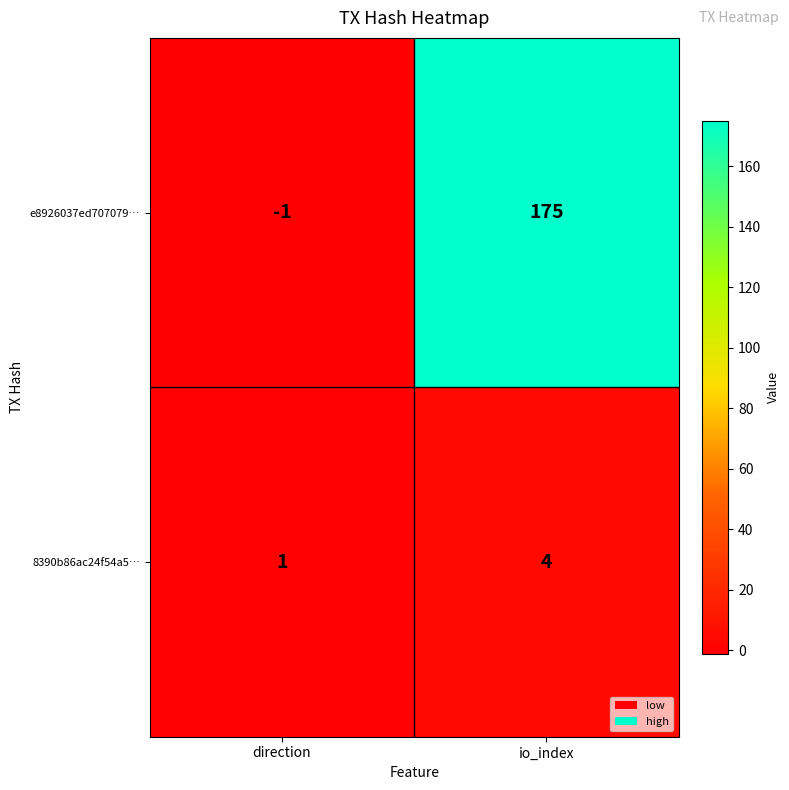

At direction, list the series in order from largest to smallest.

8390b86ac24f54a5…, e8926037ed707079…